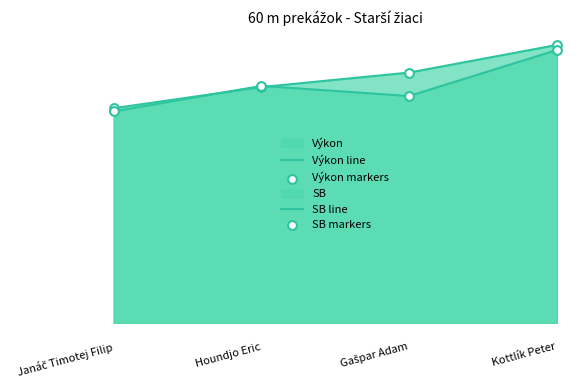

Which series has the largest total across all categories?

Výkon line